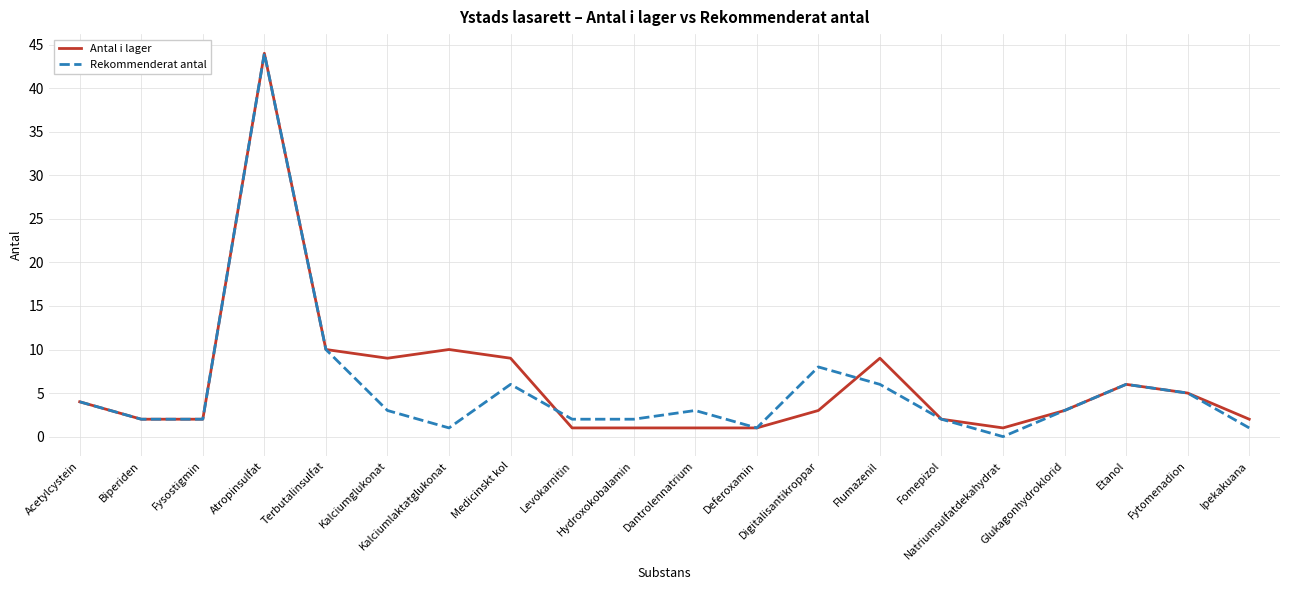

What are all the series names shown in the legend?

Antal i lager, Rekommenderat antal